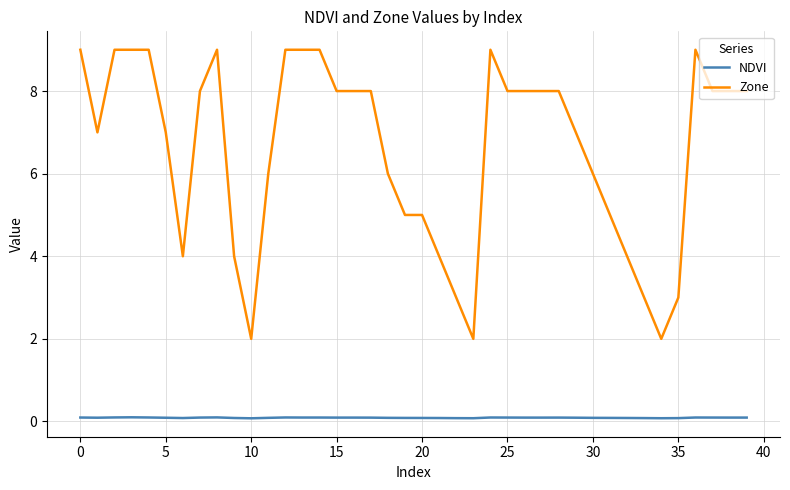

True or false: NDVI and Zone intersect in this chart.

False